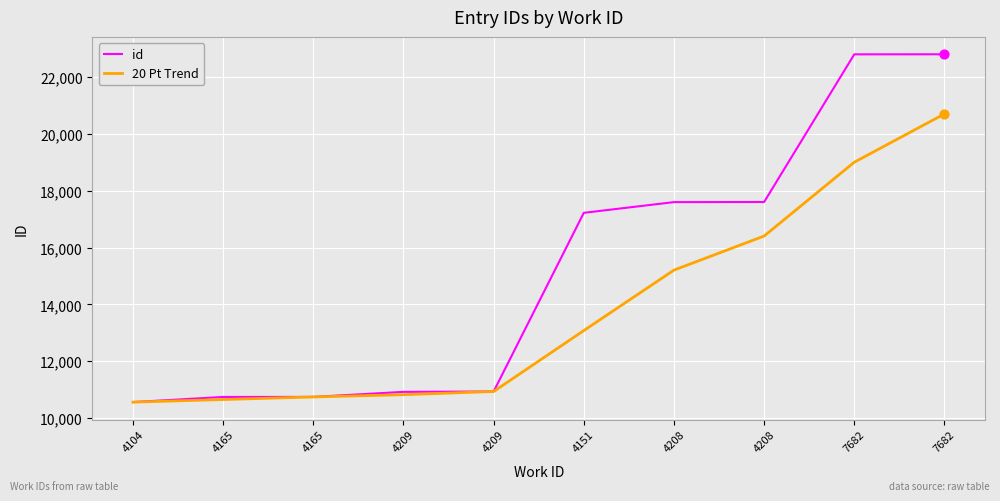

Which series has the largest total across all categories?

id